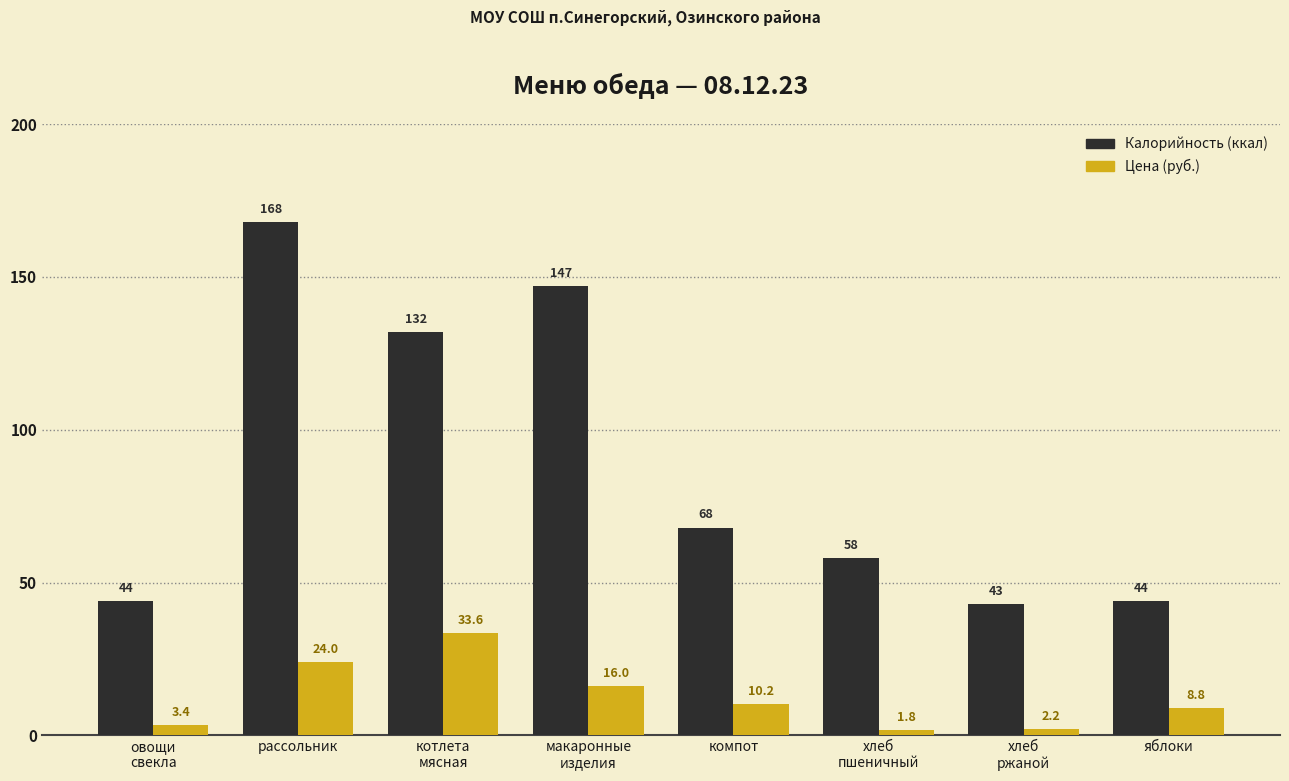

What position from the right is яблоки?

1